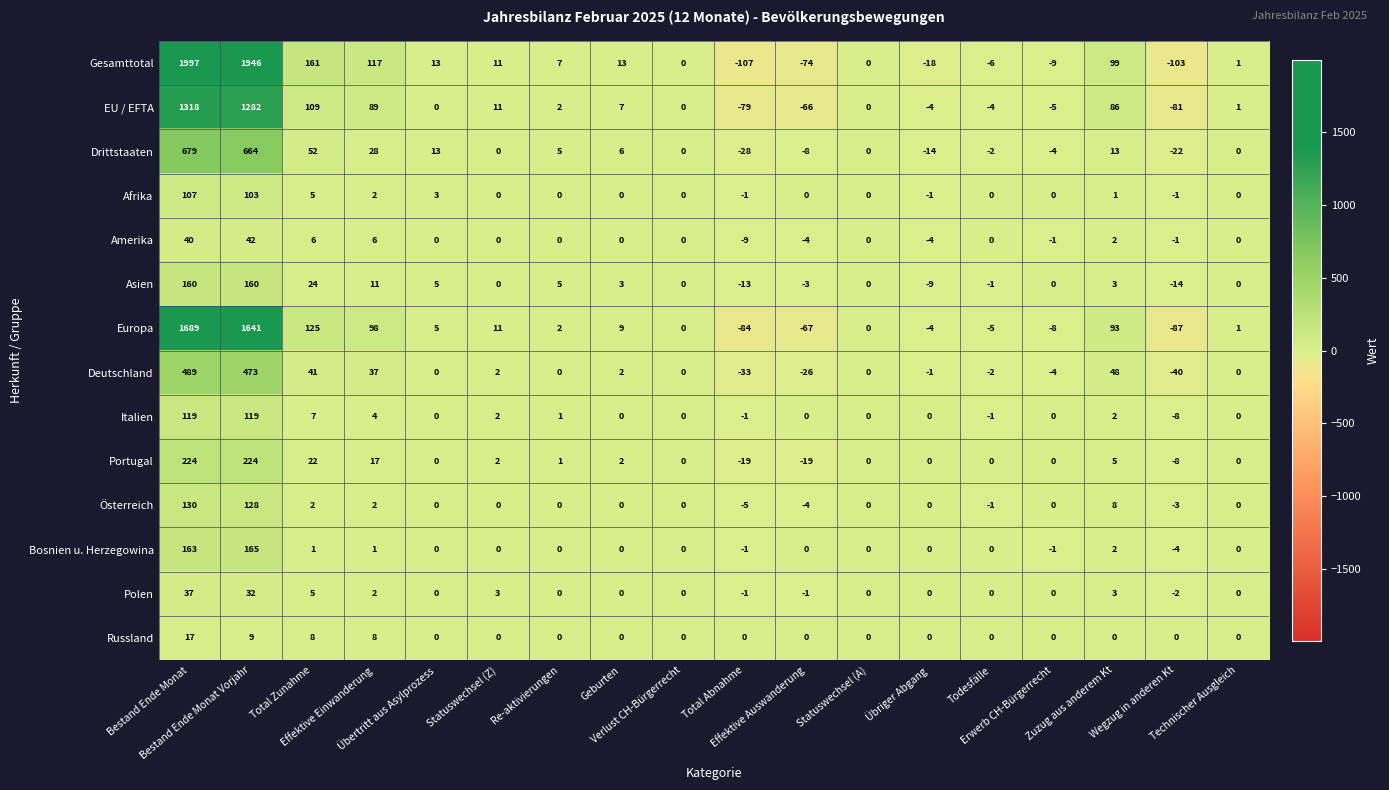

What is the greatest value displayed?

1997